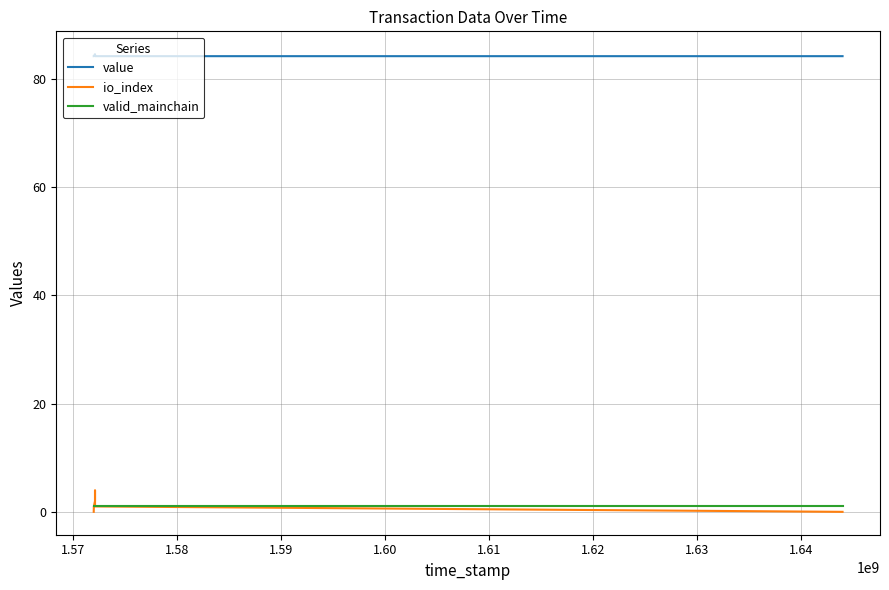

Is the value of io_index at 1.61 greater than the value of value at 1.56?

No